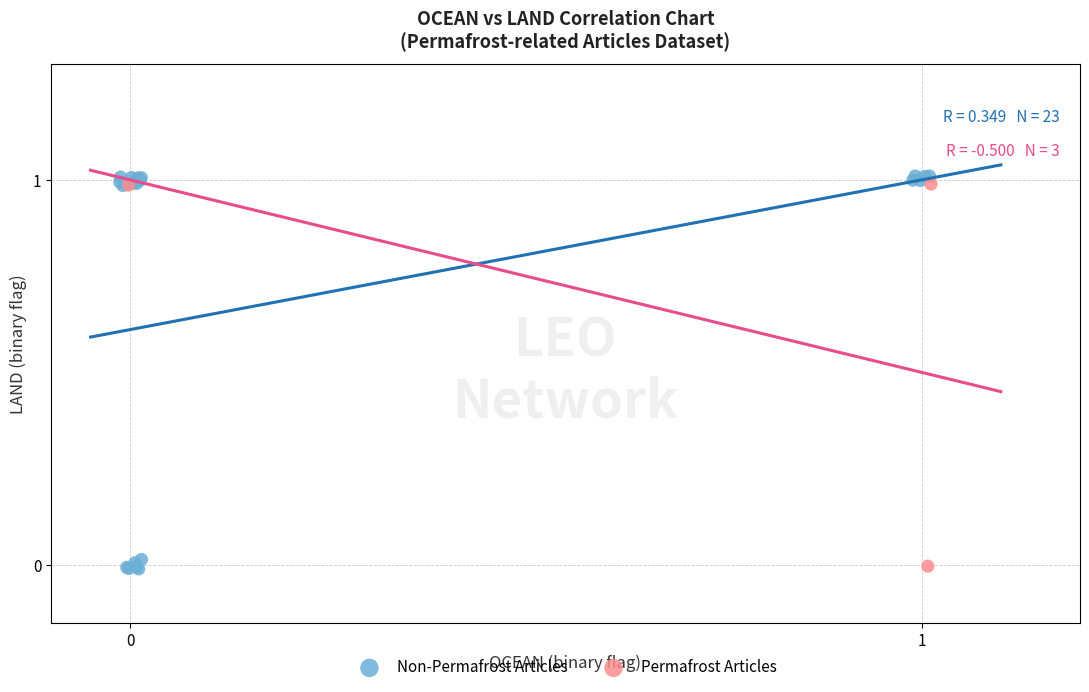

Which series has the widest spread of Y values?

Non-Permafrost Articles